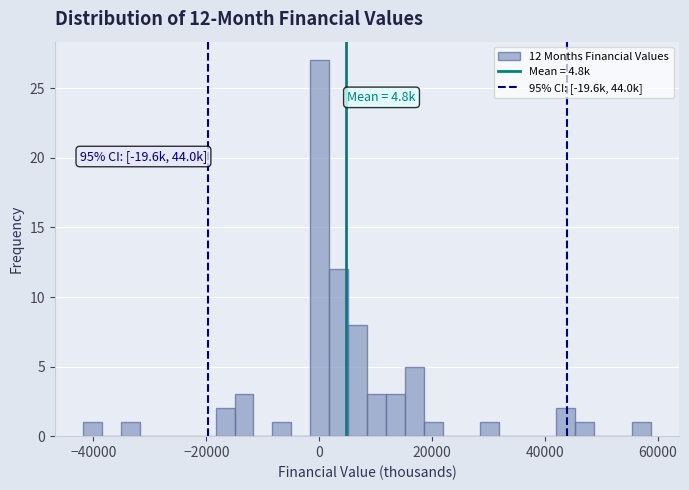

Around what value on the x-axis is the tallest bar? Give the approximate position of its centre, as read against the axis.

0